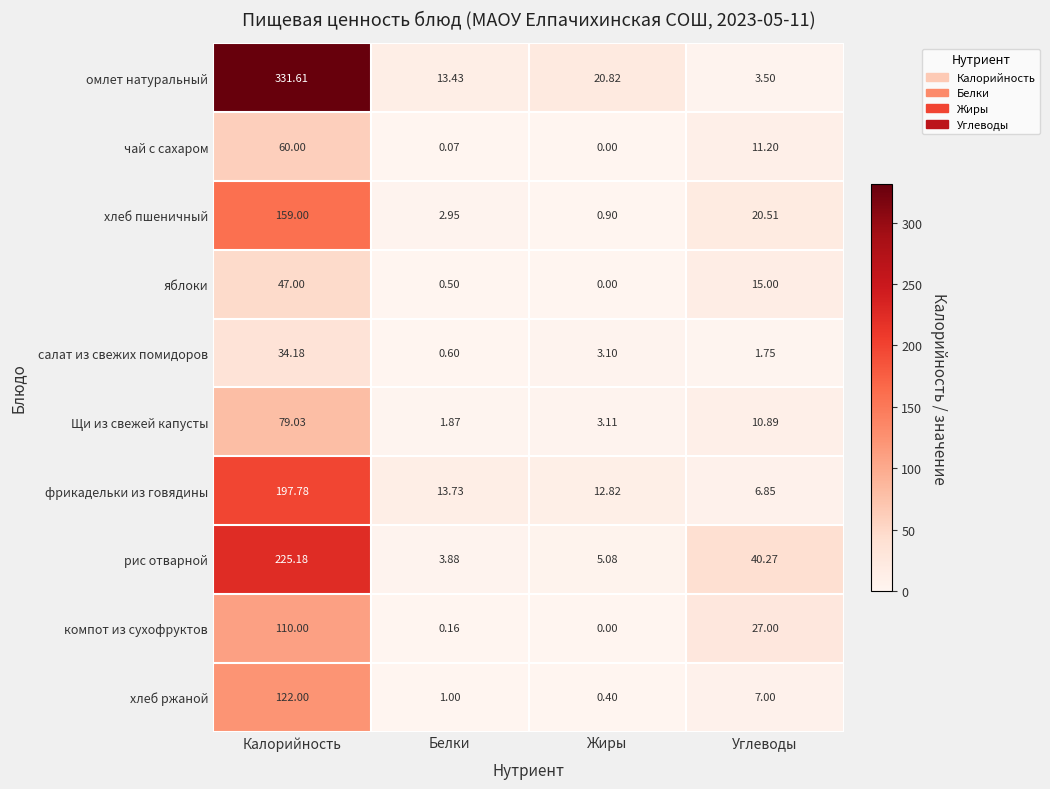

Which series changed the most between Калорийность and Углеводы?

омлет натуральный